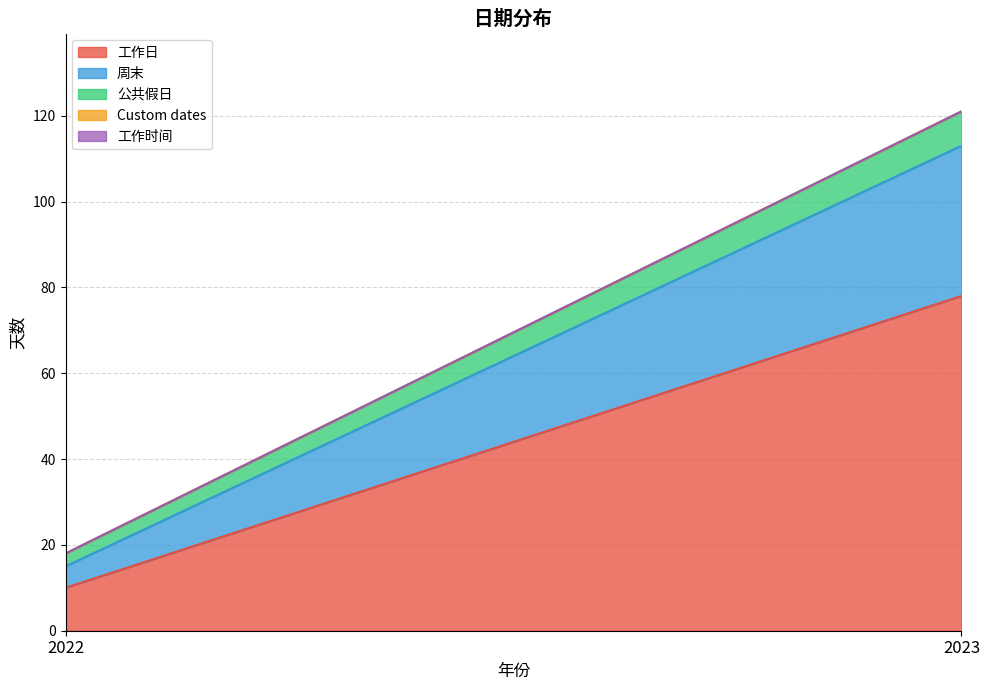

List the labels in order of 周末 value, smallest first.

2022, 2023